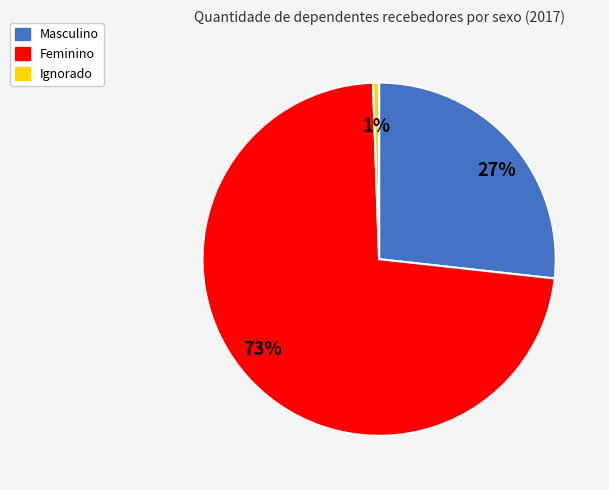

To the nearest percent, what is the difference between the Feminino and Masculino slice percentages?

46%